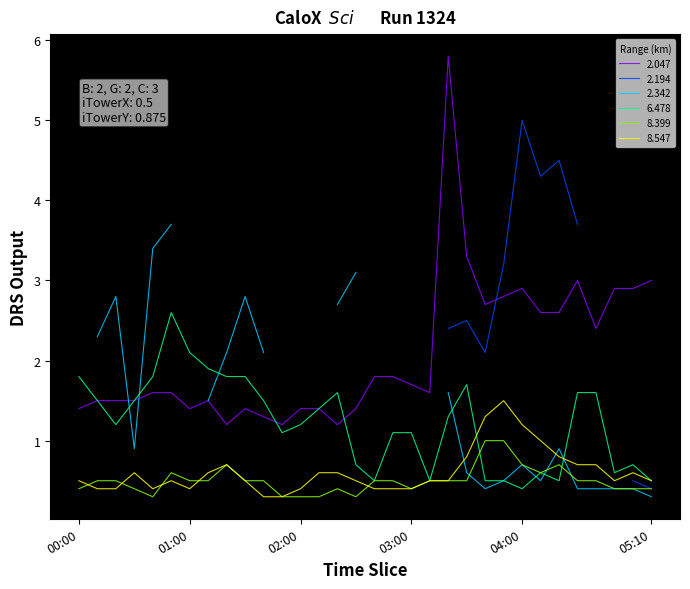

What is the sum of all 6.478 values?

39.2